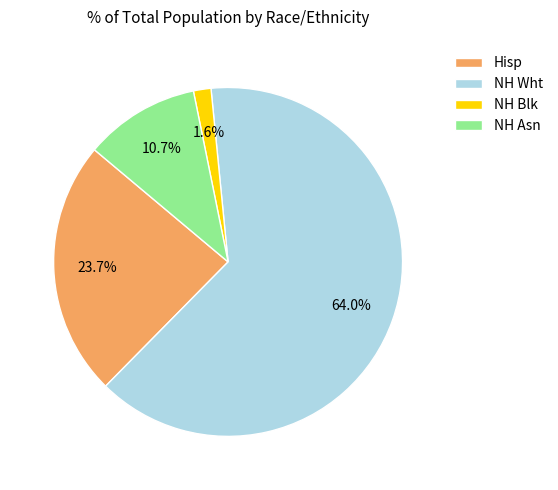

Does Hisp account for over 50% of the chart?

No